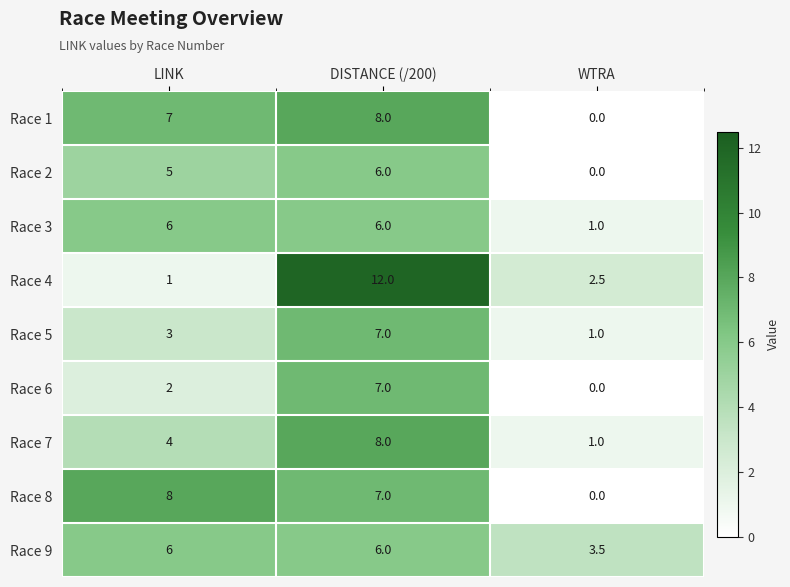

True or false: Race 8 has a value of 3.2 at DISTANCE (/200).

False